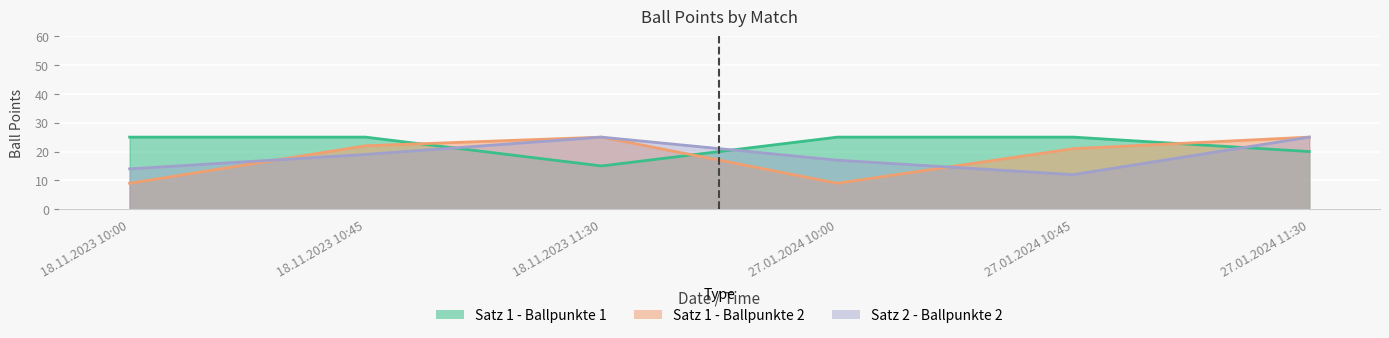

Which category has the highest value in the Satz 2 - Ballpunkte 2 series?

18.11.2023 11:30